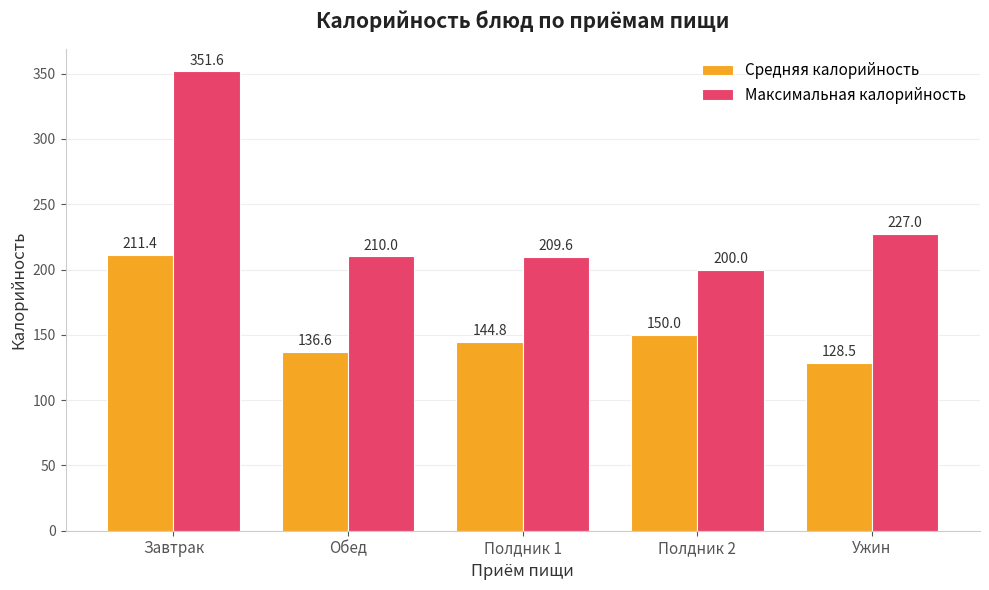

List the series in order of their overall mean, highest first.

Максимальная калорийность, Средняя калорийность